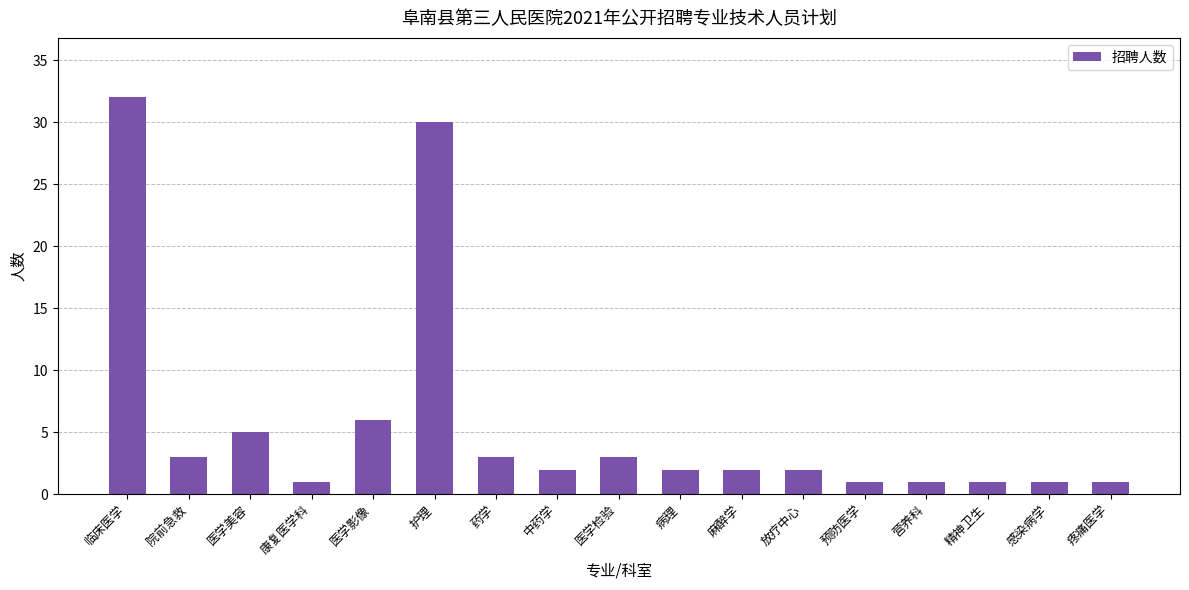

Reading right to left, extract all data points from this chart.

1	1	1	1	1	2	2	2	3	2	3	30	6	1	5	3	32